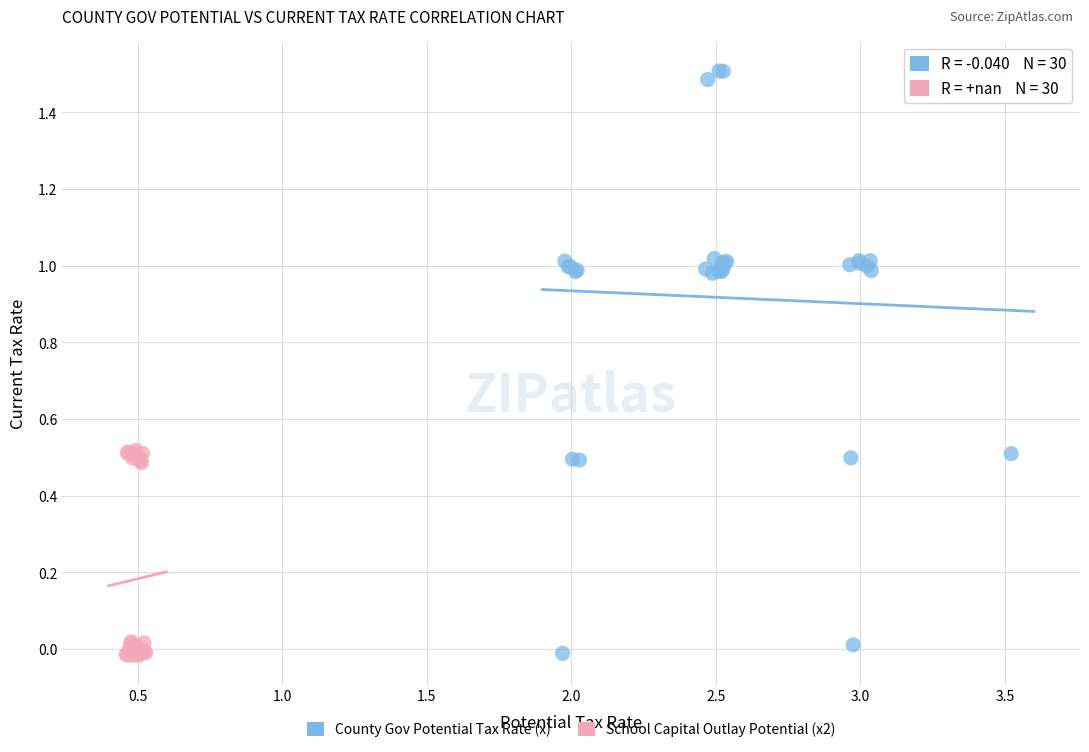

Which series has the largest Y range (max minus min)?

County Gov Potential Tax Rate (x)